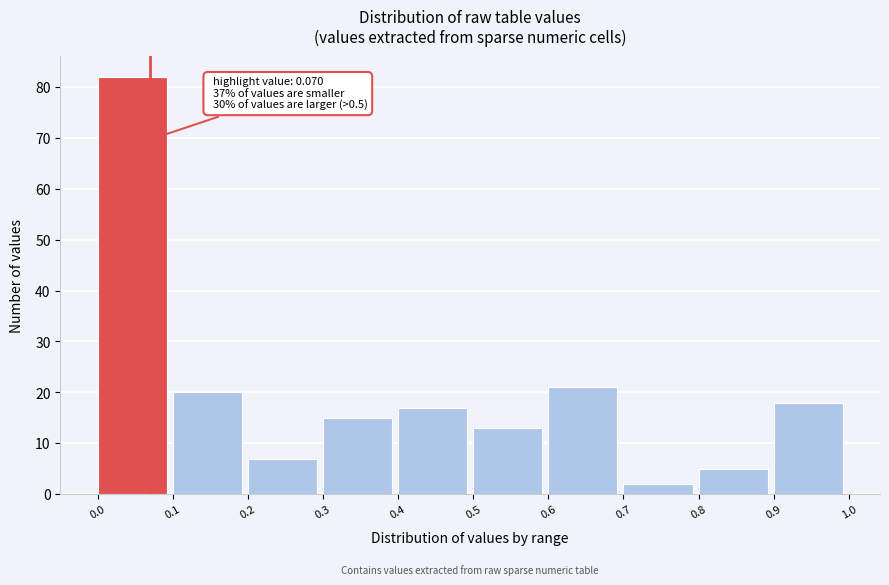

Which range on the x-axis has the tallest bar?

0.0 to 0.1